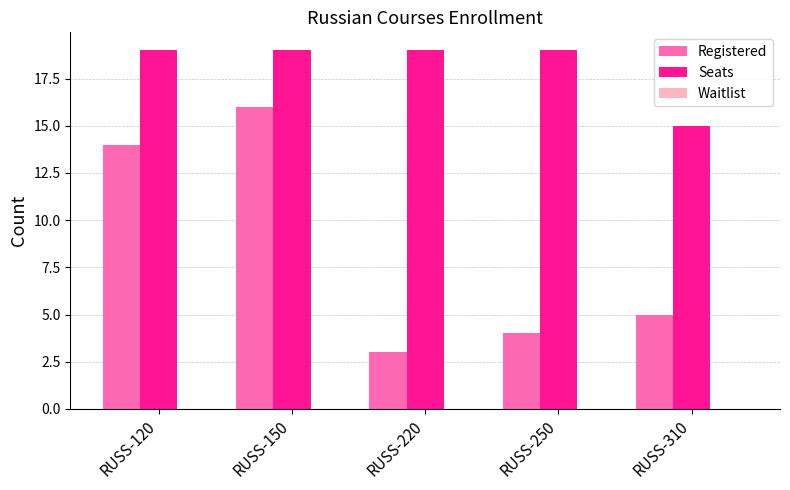

How many data points in Seats are less than 19?

1